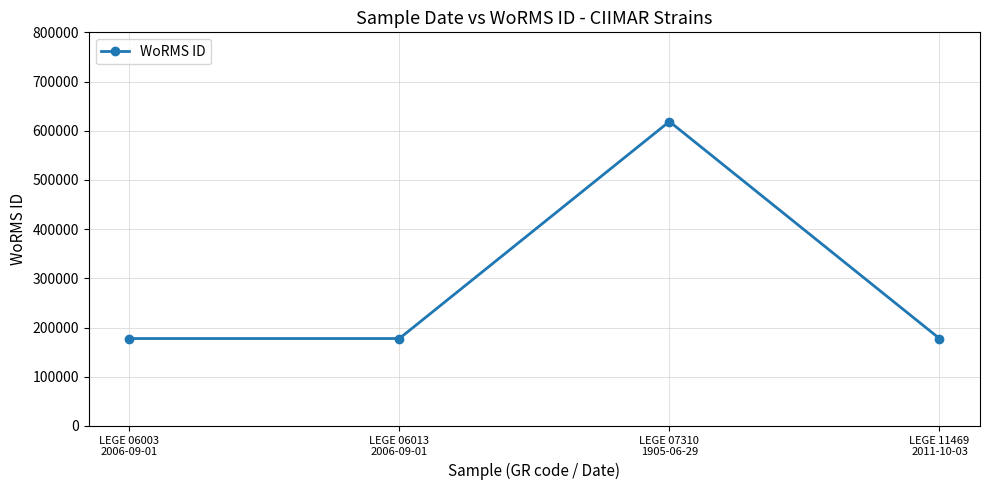

How many lines are shown in the chart?

1